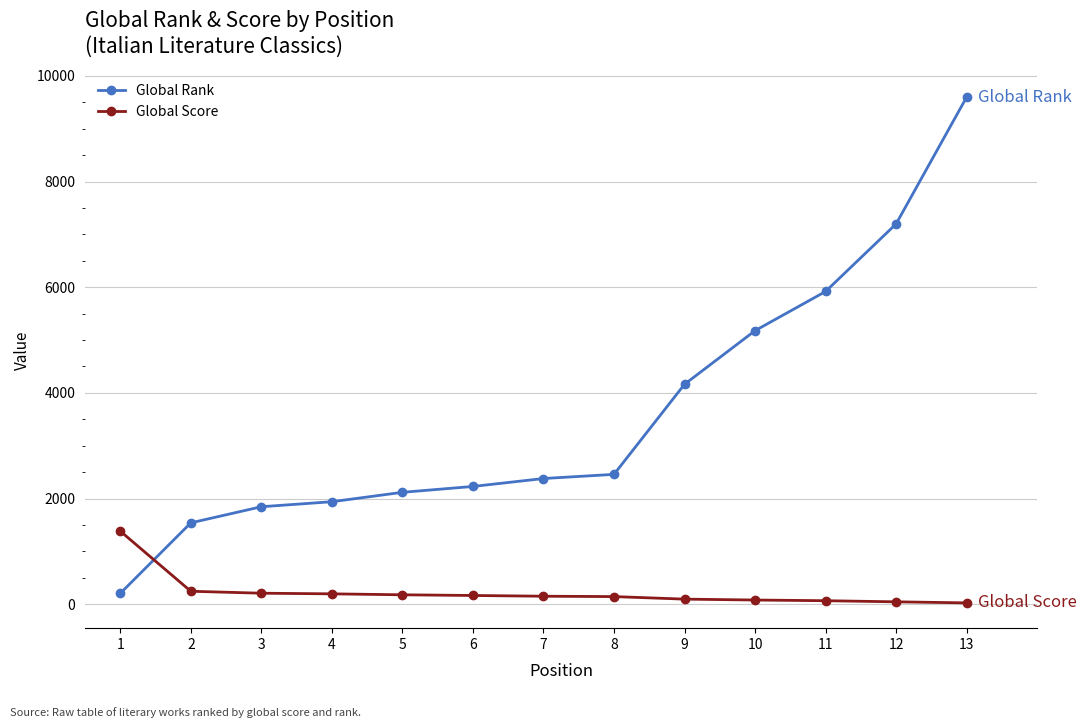

Which series has the widest spread of values?

Global Rank